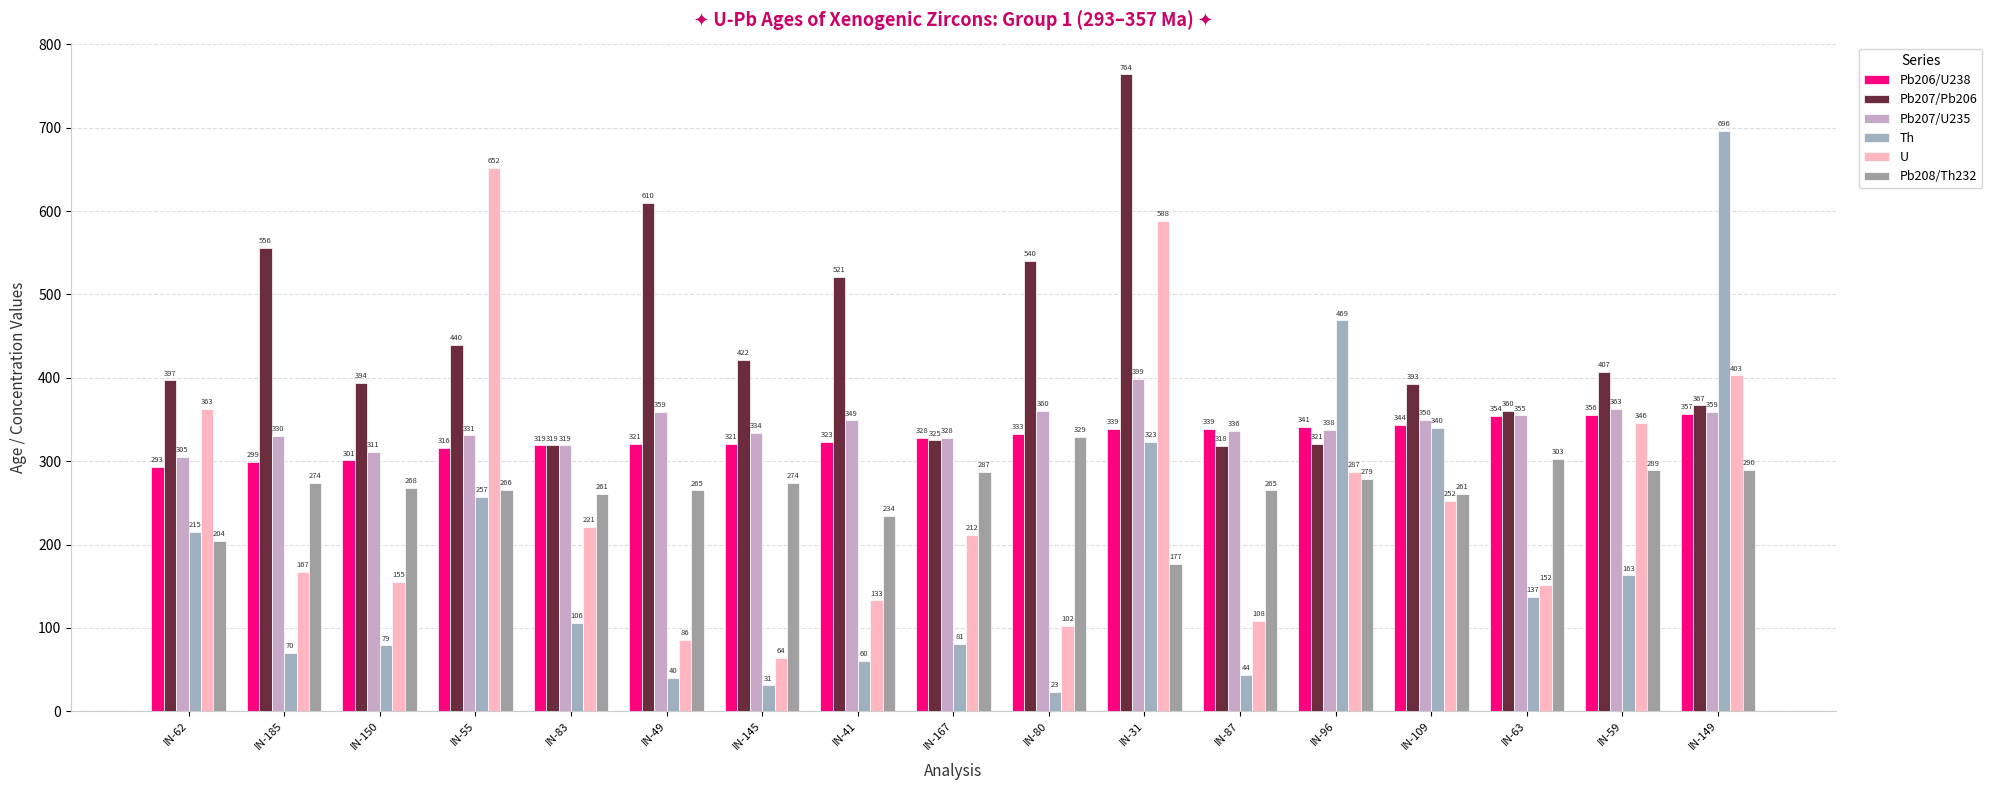

Where does the Pb207/U235 series first go above 338?

IN-49